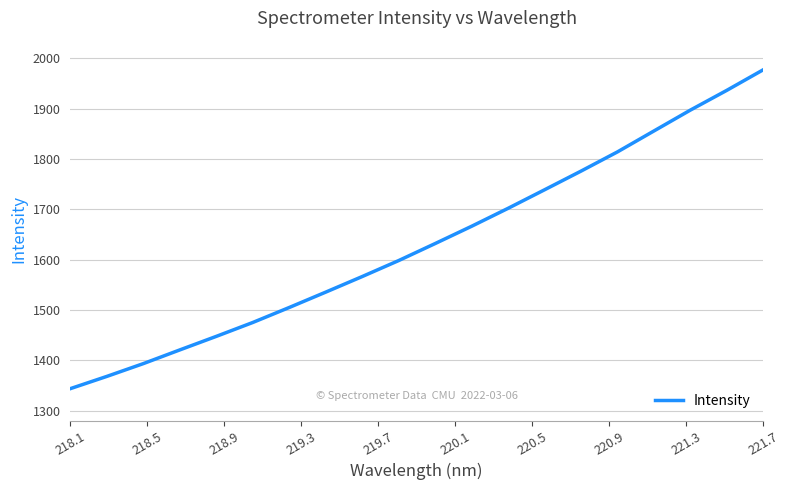

What is the difference between the maximum and minimum values?

633.6